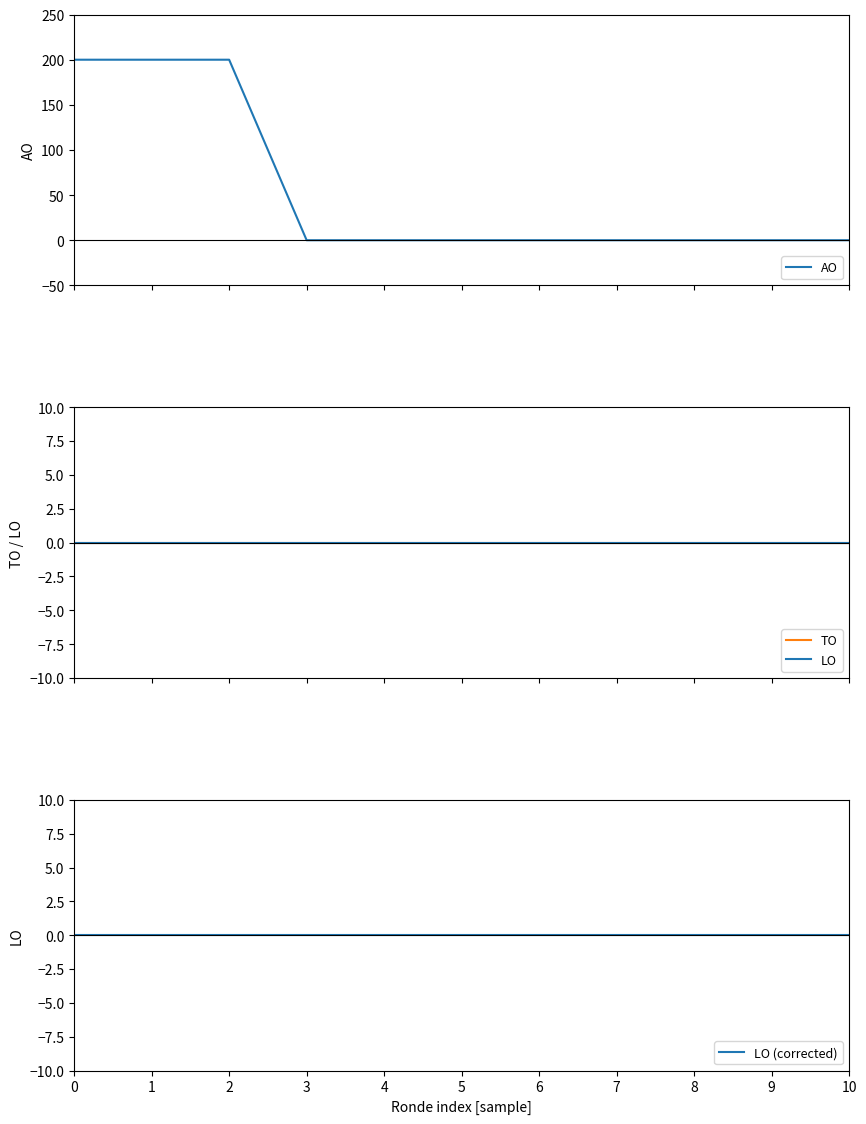

What are all the series names shown in the legend?

AO, TO, LO, LO (corrected)